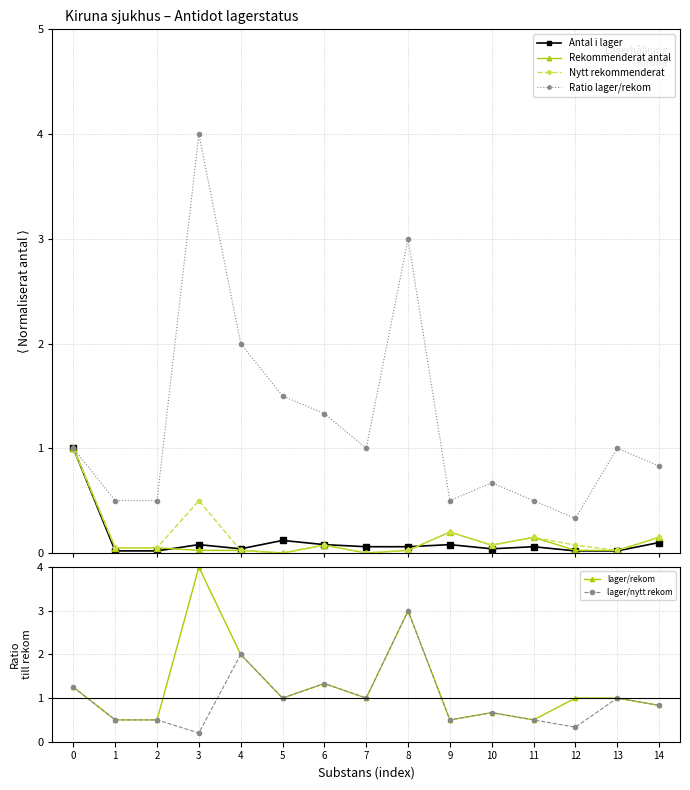

How many lines are shown in the chart?

6